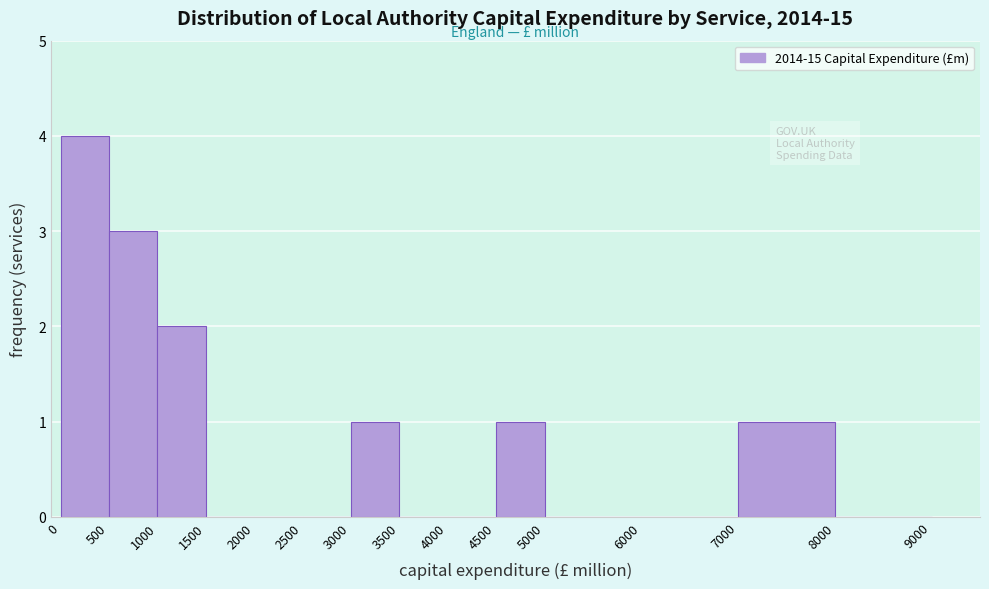

What is the height of the bar covering 0 to 500 on the x-axis? The values are not printed on the chart, so give them approximately, as read against the axis.

4